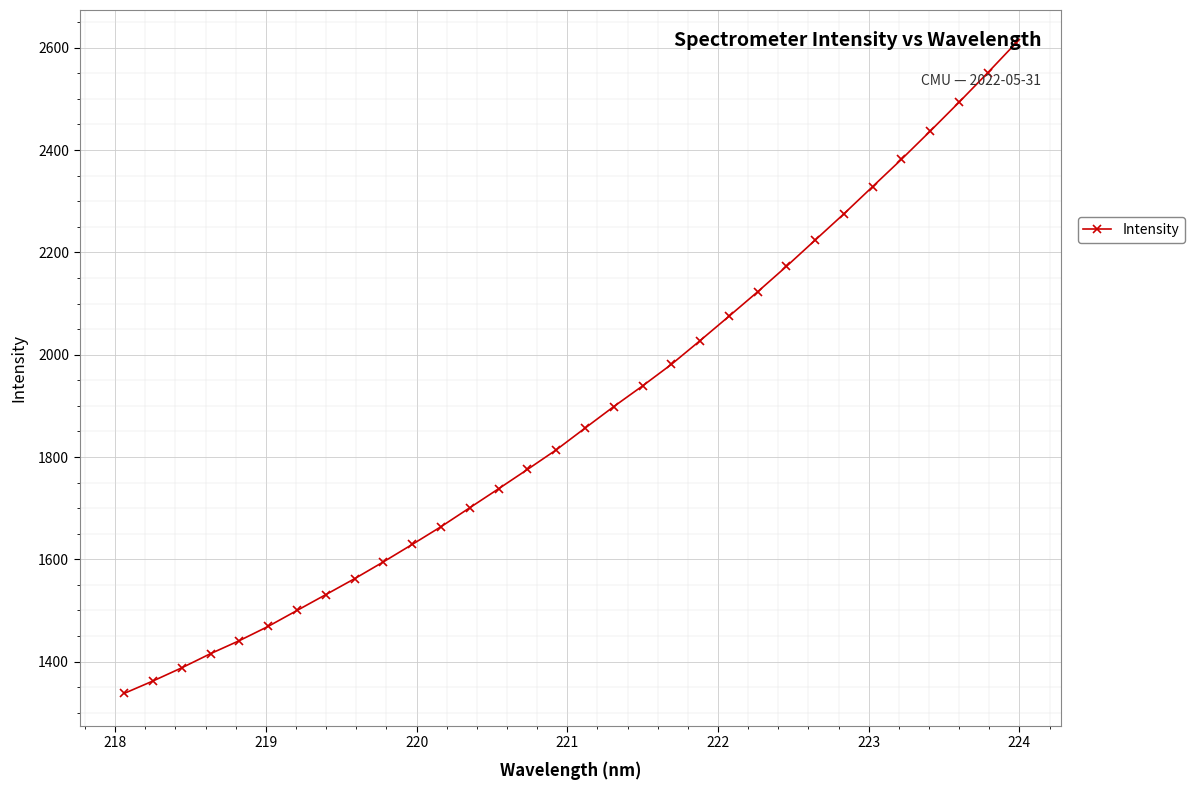

Reading left to right, what are all the values shown in this chart?

1337.9	1362.2	1388.0	1415.7	1441.1	1469.0	1500.1	1531.0	1562.2	1595.1	1629.1	1663.8	1700.9	1738.0	1775.6	1813.9	1856.3	1898.5	1938.9	1980.9	2027.4	2074.9	2122.9	2172.5	2223.9	2275.3	2328.6	2381.8	2436.9	2493.1	2550.9	2610.1